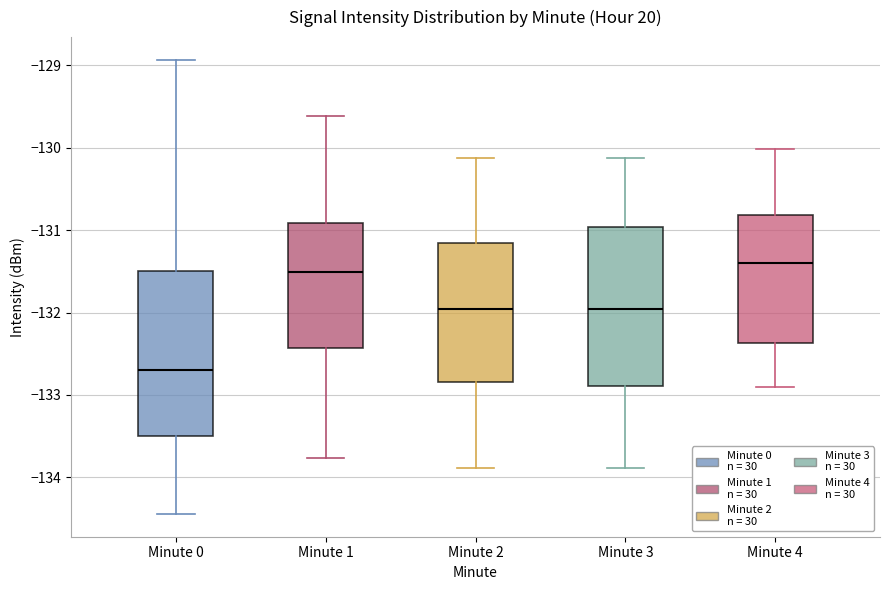

Where is the upper edge of the box for Minute 2 on the y-axis? The values are not printed on the chart, so give them approximately, as read against the axis.

-131.2